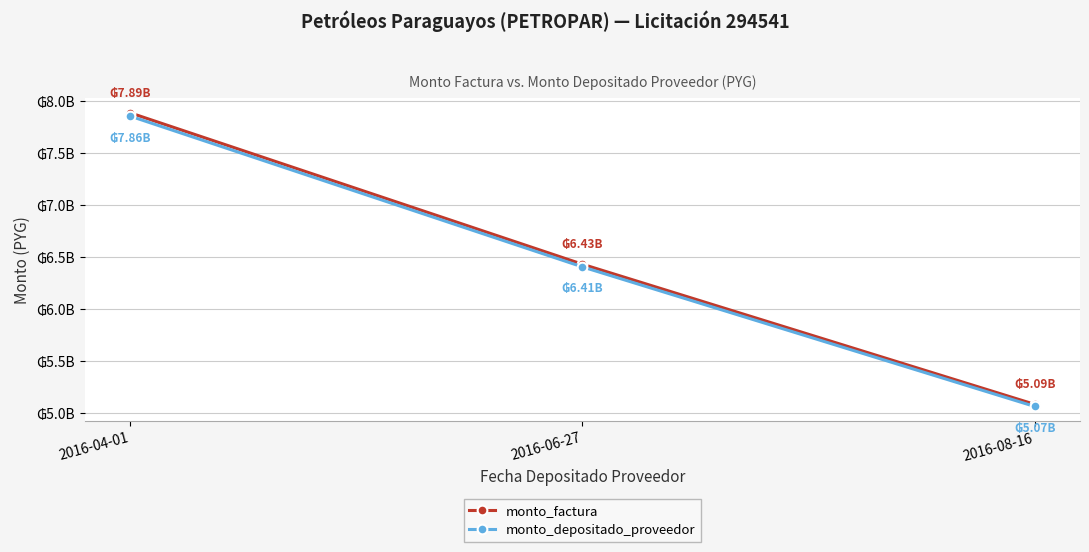

What are all the series names shown in the legend?

monto_factura, monto_depositado_proveedor